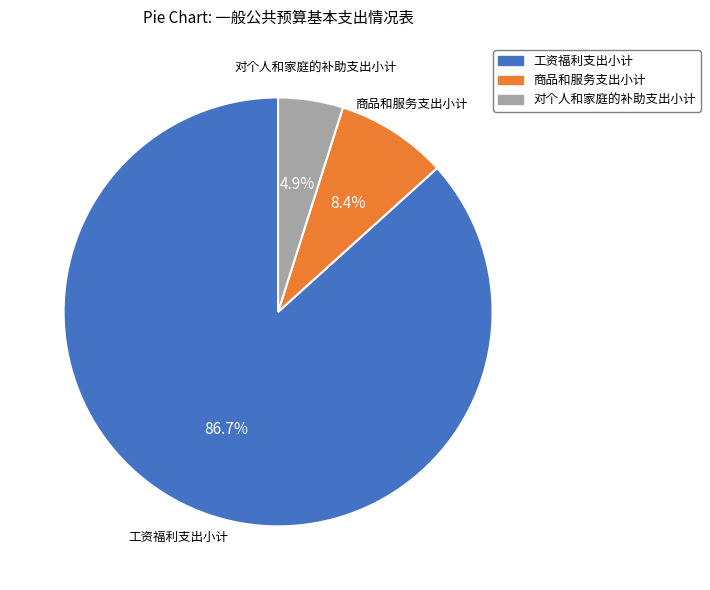

Rank the categories by value from lowest to highest.

对个人和家庭的补助支出小计, 商品和服务支出小计, 工资福利支出小计